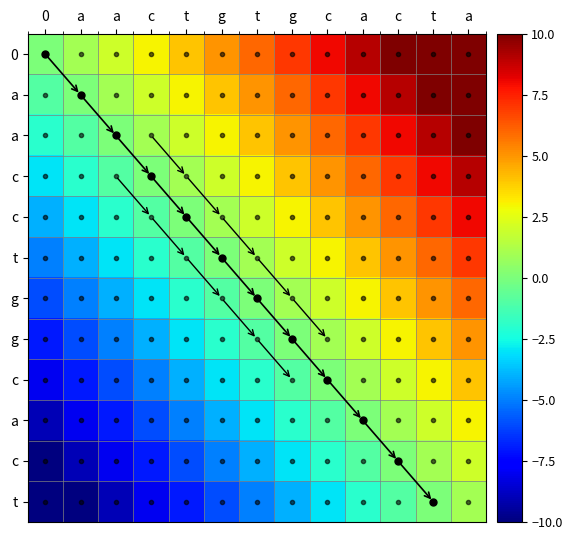

Between g and t, which is larger?

g